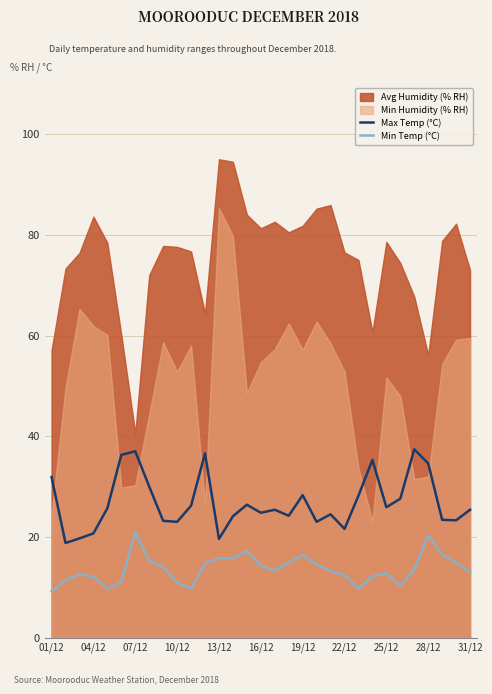

True or false: Max Temp (°C) and Min Temp (°C) intersect in this chart.

False